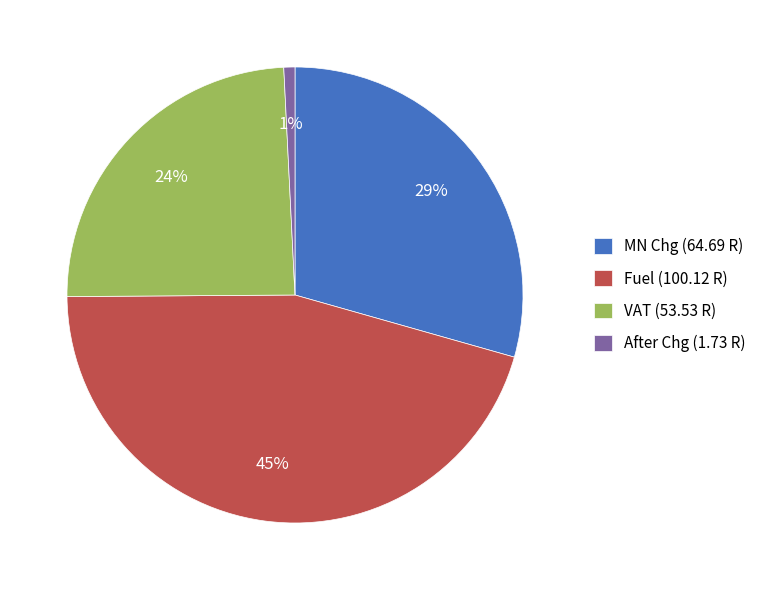

True or false: VAT accounts for 12% of the total.

False